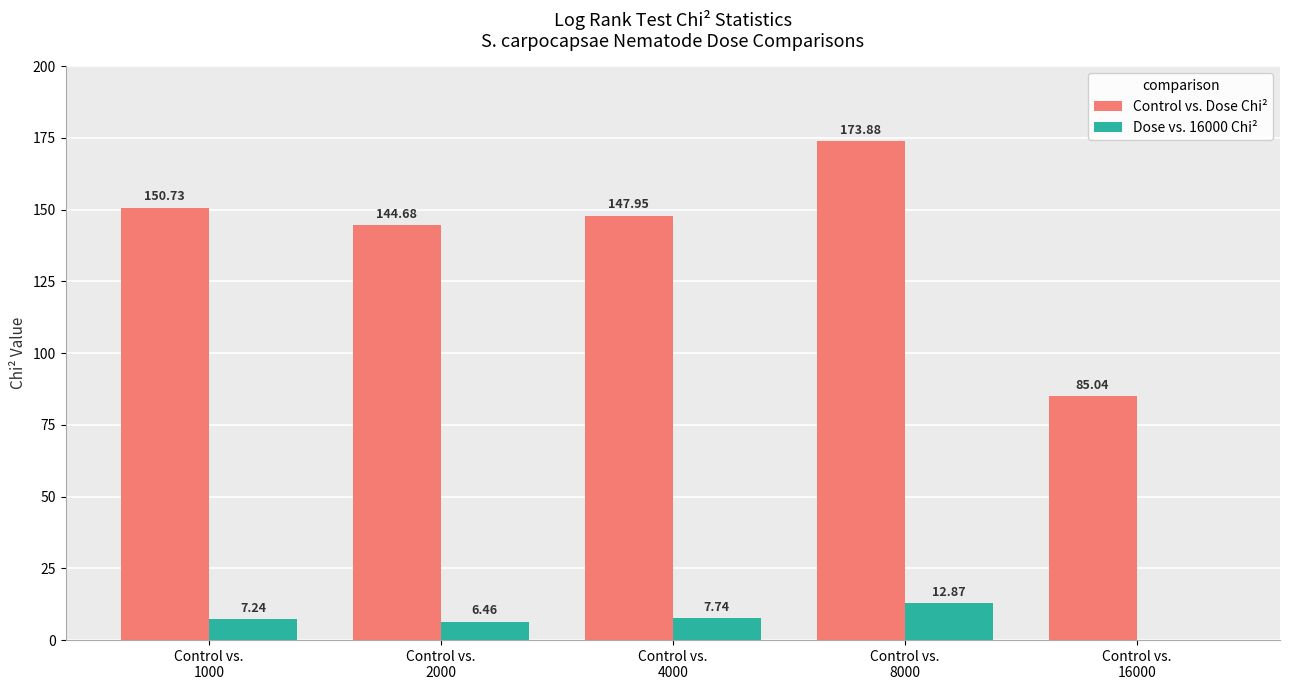

What is the sum of all Control vs. Dose Chi² values?

702.3